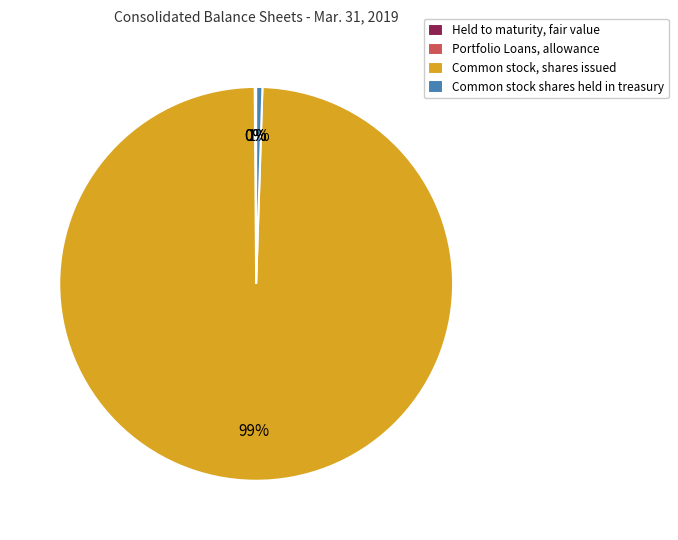

To the nearest percent, what is the average slice percentage?

25%